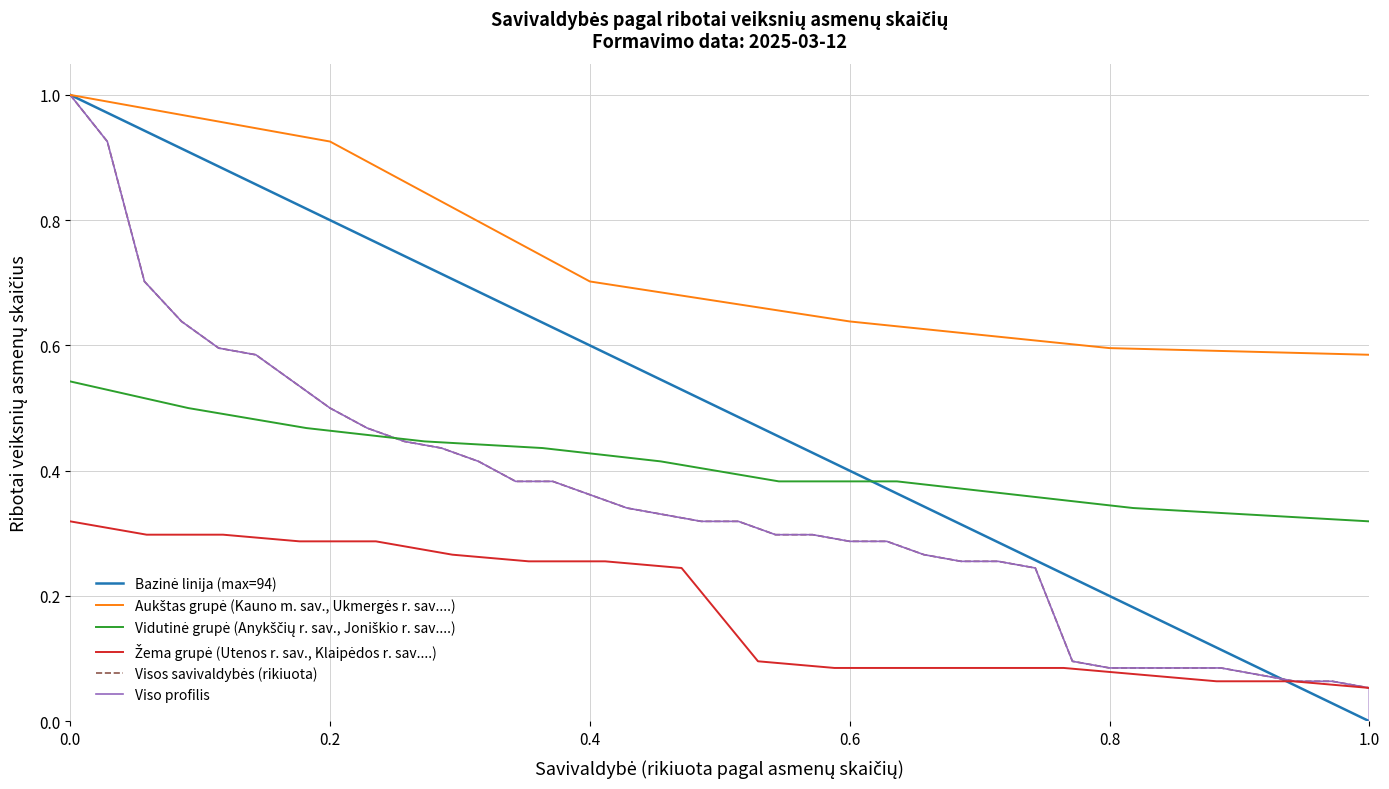

What is the value of the 19th point from the left?

0.3